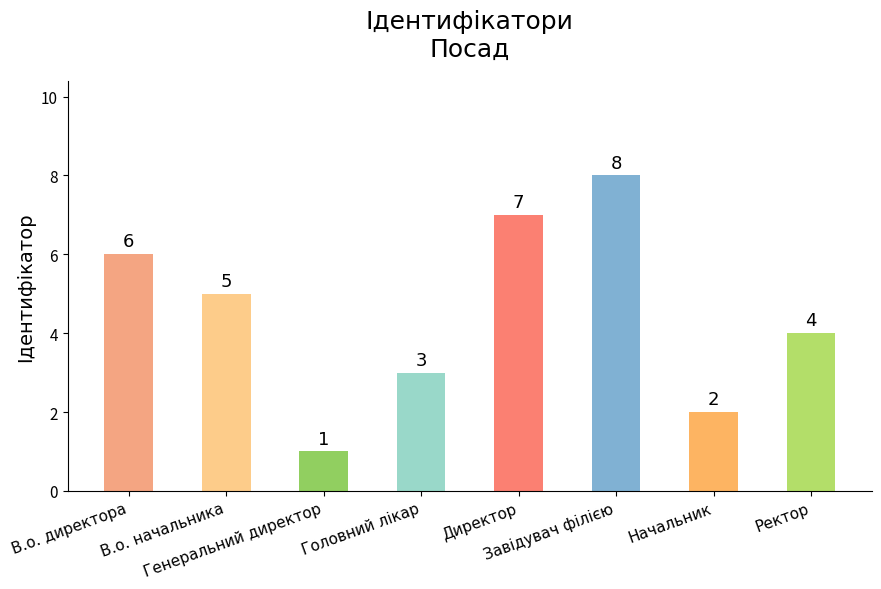

Reading left to right, extract all data points from this chart.

В.о. директора=6	В.о. начальника=5	Генеральний директор=1	Головний лікар=3	Директор=7	Завідувач філією=8	Начальник=2	Ректор=4